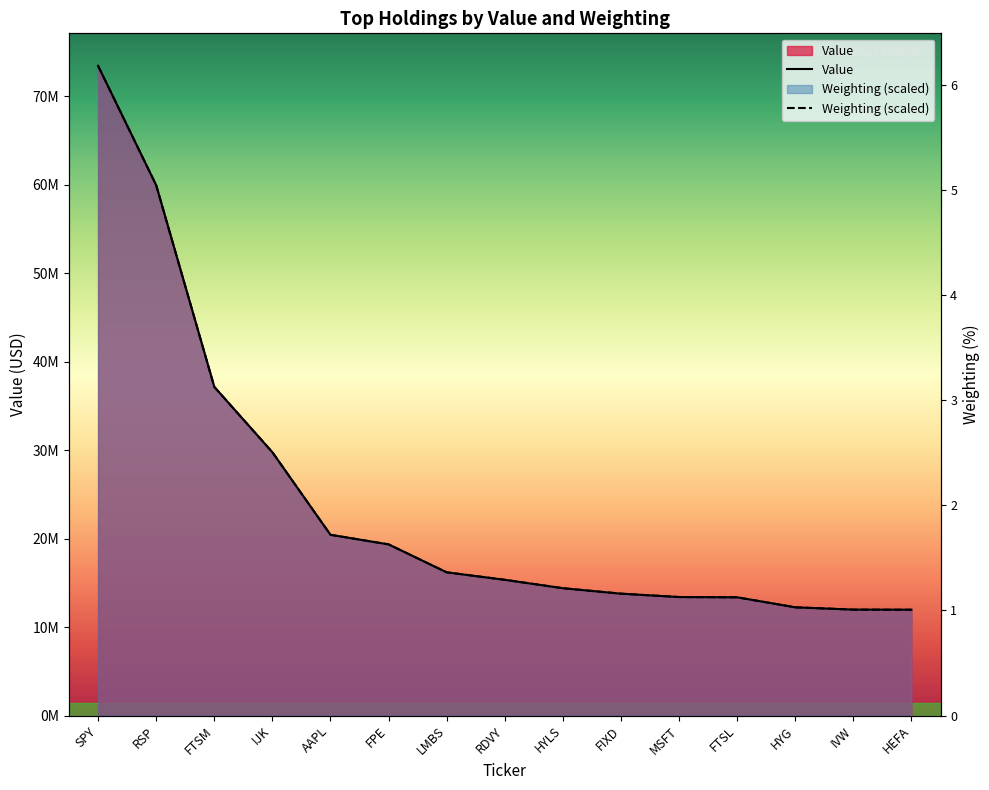

Reading right to left, transcribe all the data shown in this chart.

Value: 11963000.0	11973000.0	12232000.0	13365000.0	13393000.0	13773000.0	14391000.0	15341000.0	16186000.0	19348000.0	20431000.0	29761000.0	37151000.0	59940000.0	73436000.0
Weighting: 11960221.9	11972099.0	12233394.8	13361717.6	13397348.9	13777415.5	14395023.8	15345190.4	16188463.2	19347767.1	20428581.6	29763968.3	37151513.5	59943634.5	73436000.0